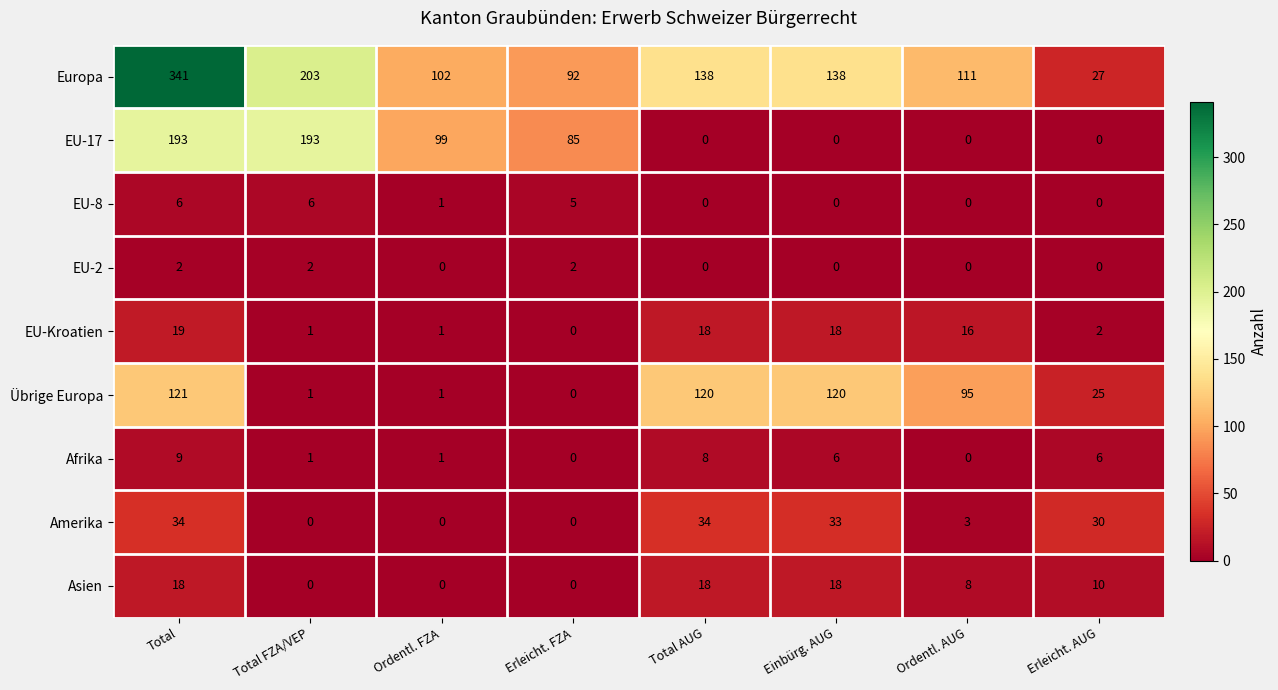

Which series has the largest total across all categories?

Europa